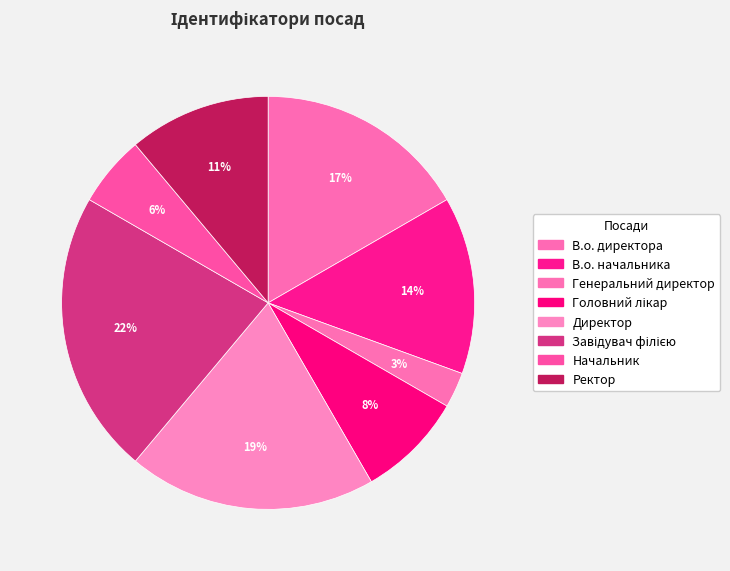

How many slices are in this pie chart?

8